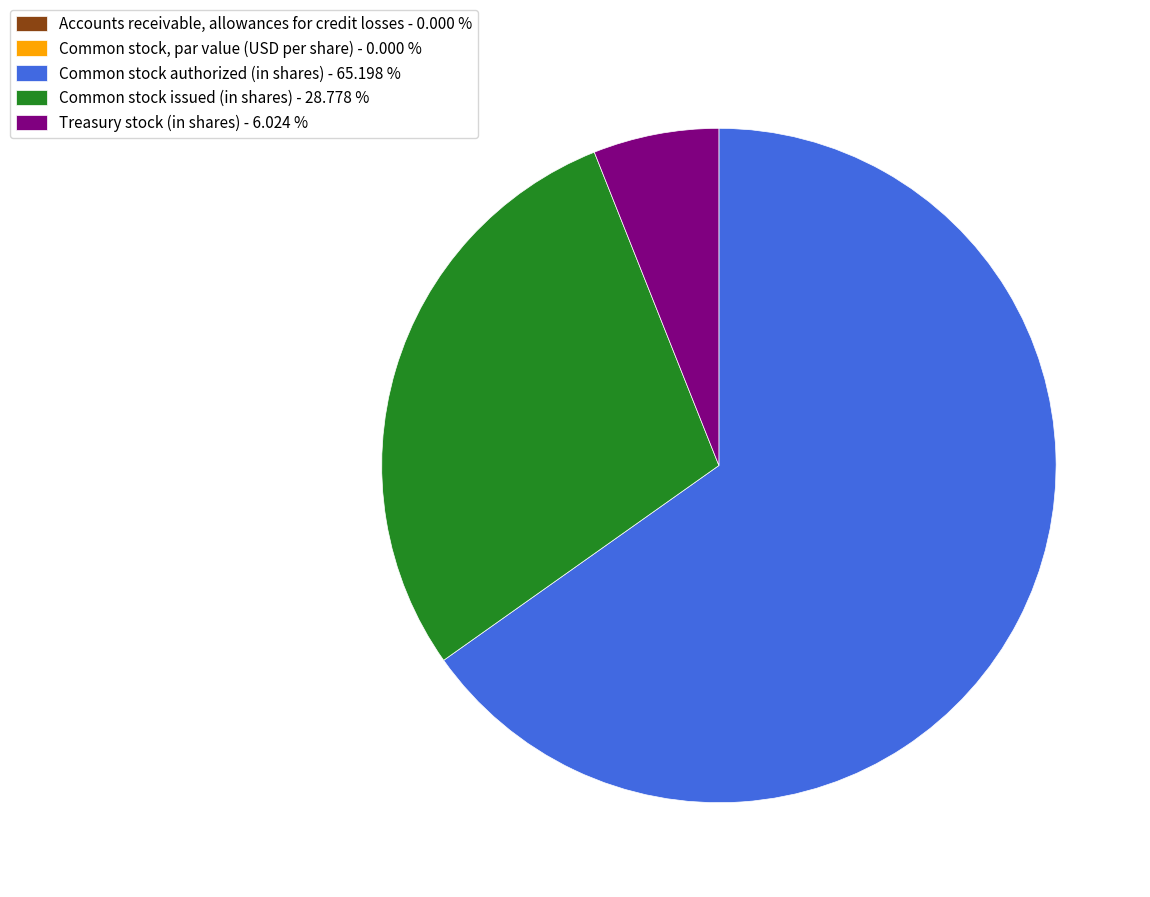

Does Treasury stock (in shares) - 6.024 % represent more than half of the total?

No